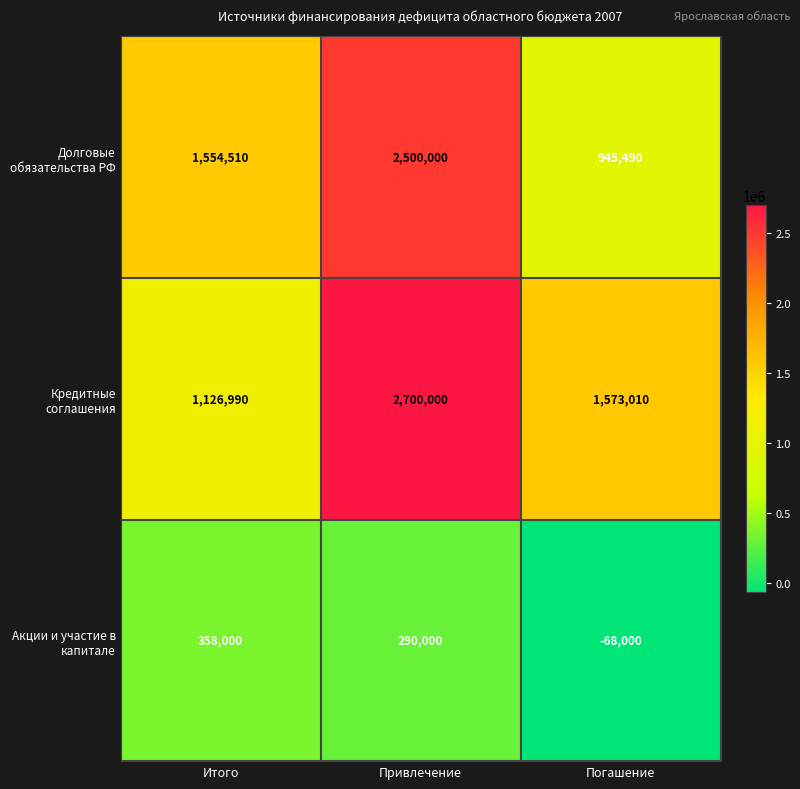

What is the difference between the highest and lowest values at Привлечение?

2410000